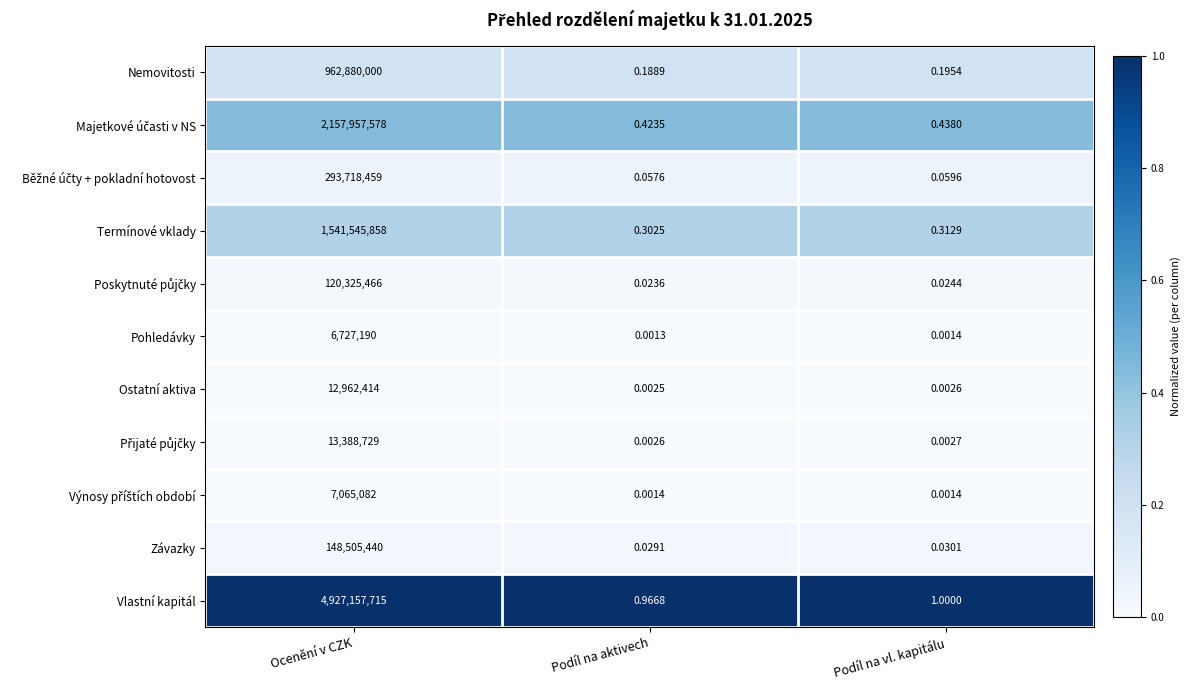

Which series has the largest total across all categories?

Vlastní kapitál